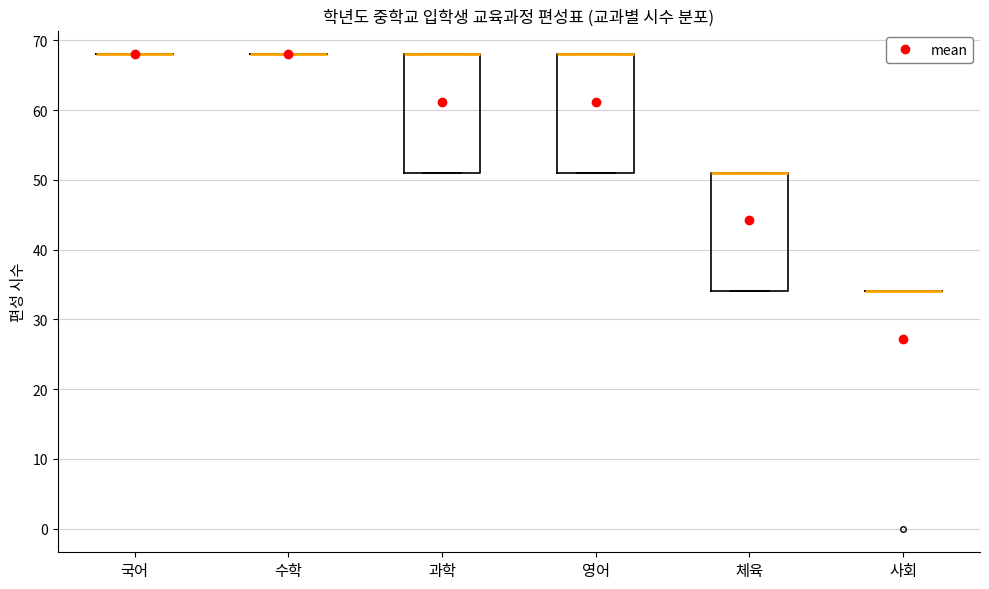

Where is the upper edge of the box for 체육 on the y-axis? The values are not printed on the chart, so give them approximately, as read against the axis.

51